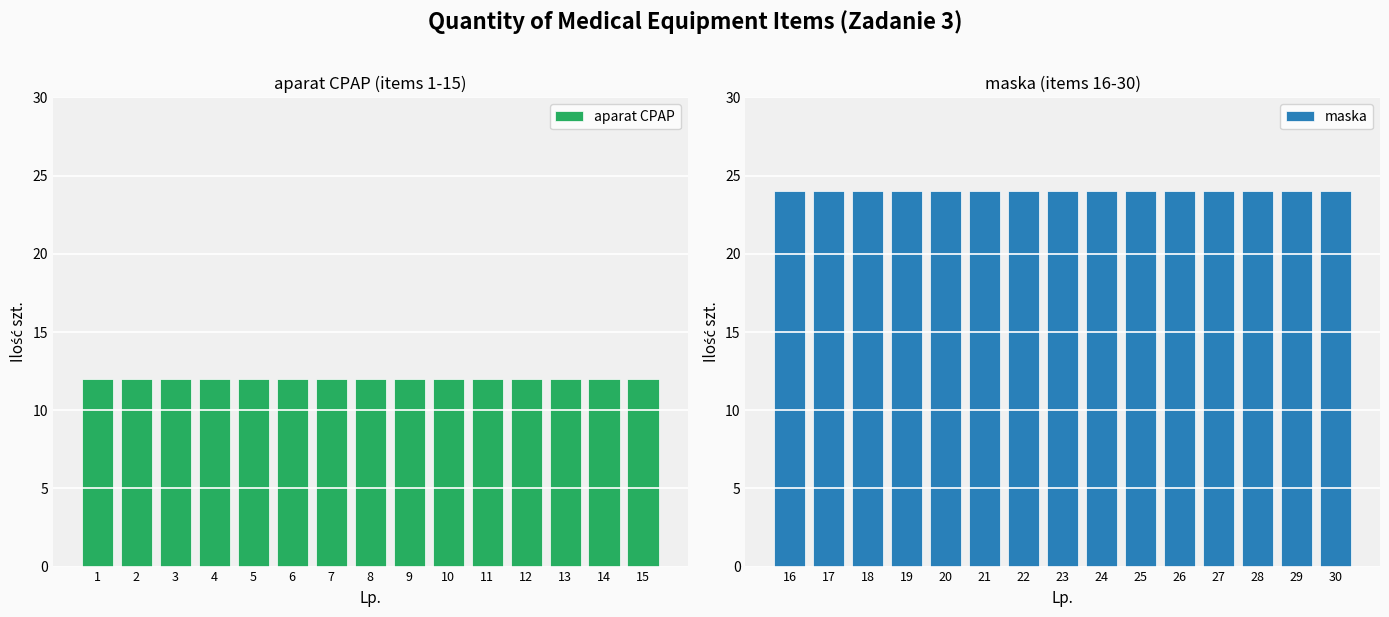

Is it true that maska equals 42 at 27?

False